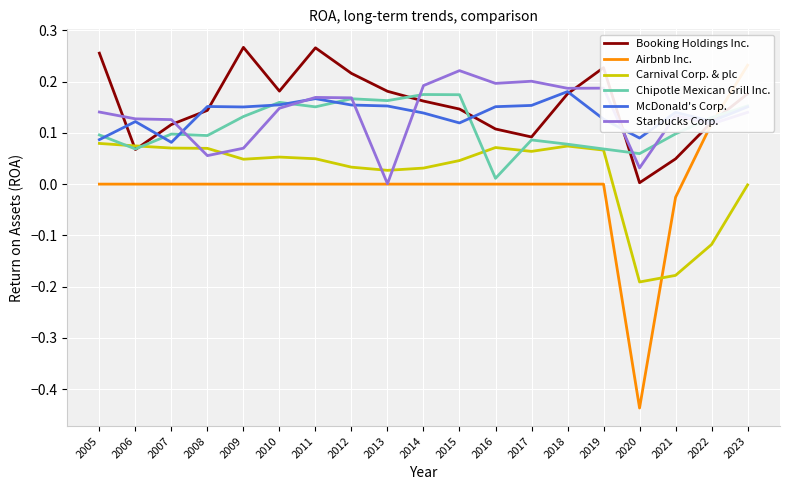

What is the difference between the second highest and minimum values in the Carnival Corp. & plc series?

0.3